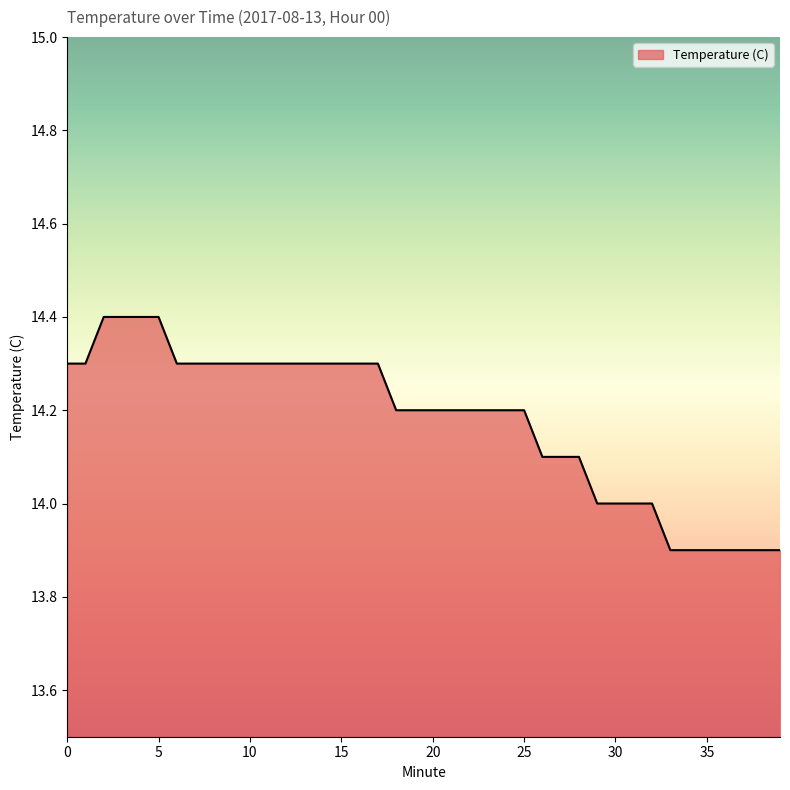

What is the maximum value shown in the chart?

14.4